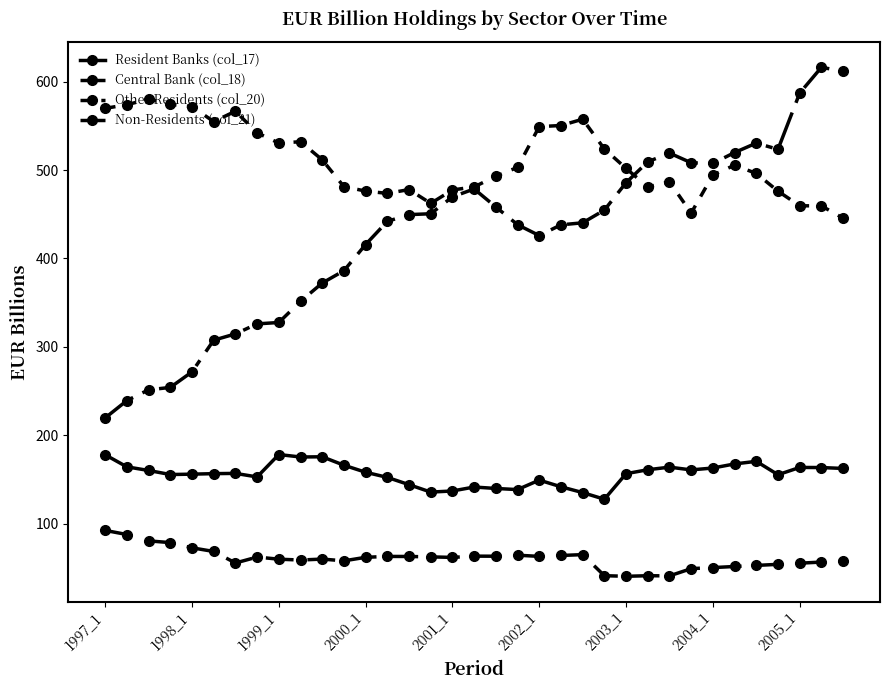

Does the chart display data point markers on the line(s)?

Yes